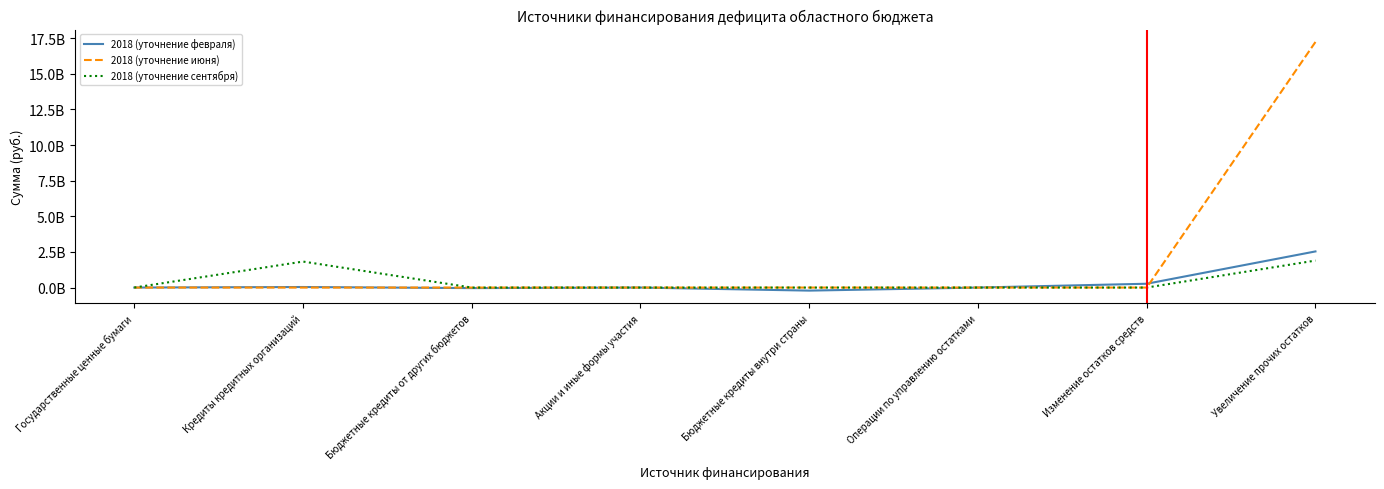

Which has a higher value, Государственные ценные бумаги or Акции и иные формы участия?

Государственные ценные бумаги